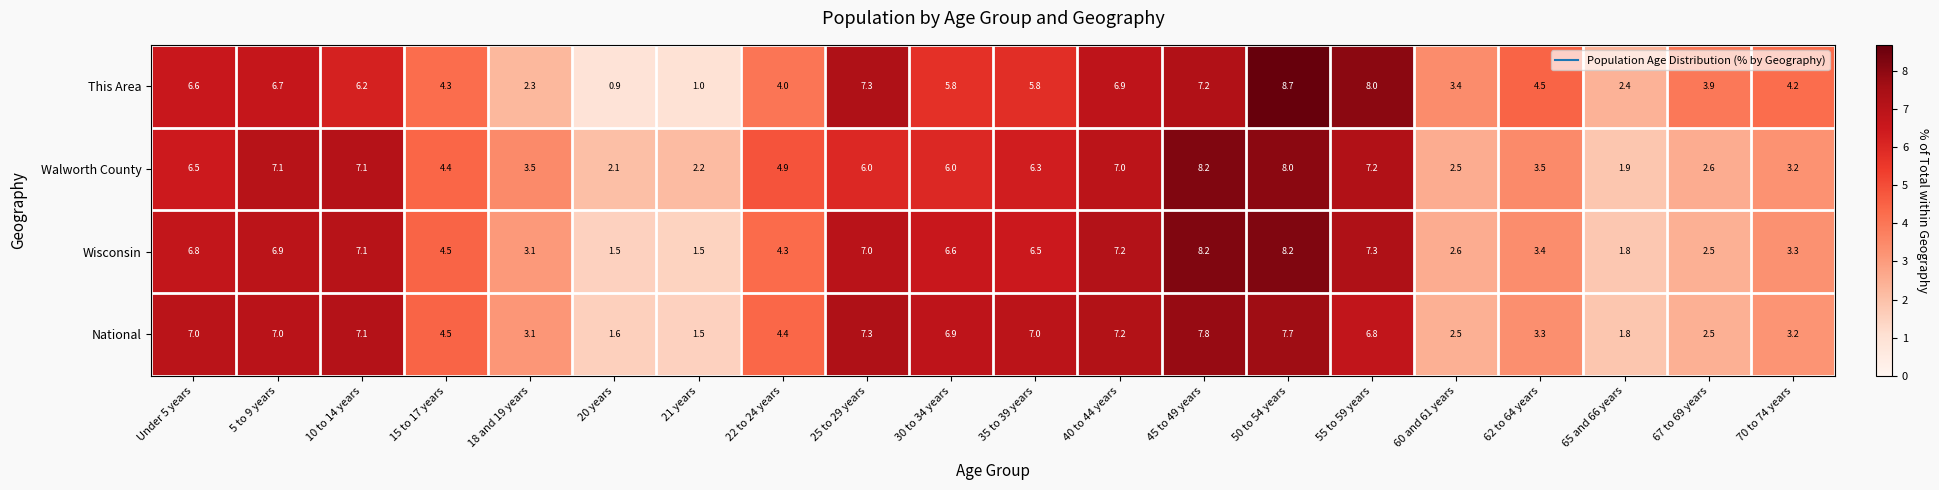

At 35 to 39 years, list the series in order from largest to smallest.

National, Wisconsin, Walworth County, This Area